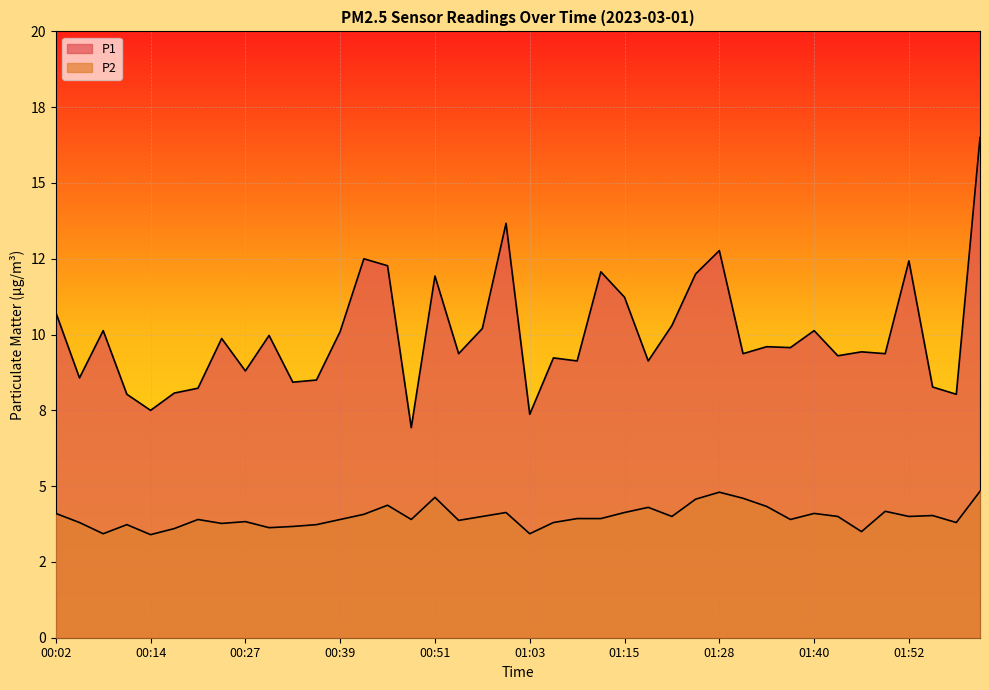

What is the sum of all P1 values?

399.0